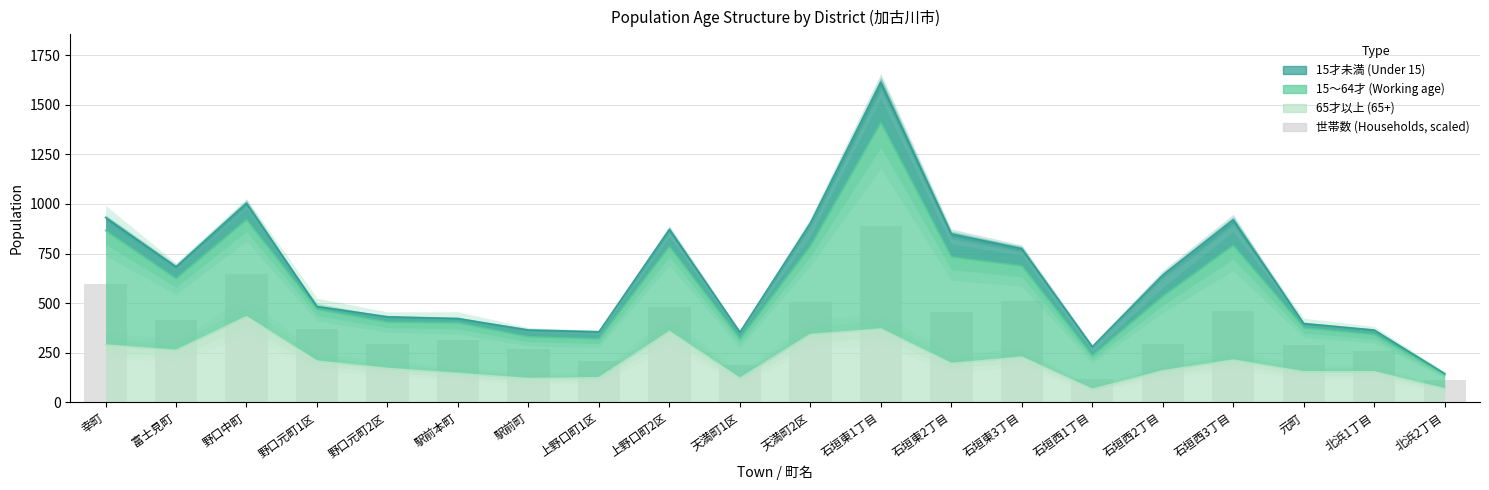

At which label is the value closest to 500?

天満町2区